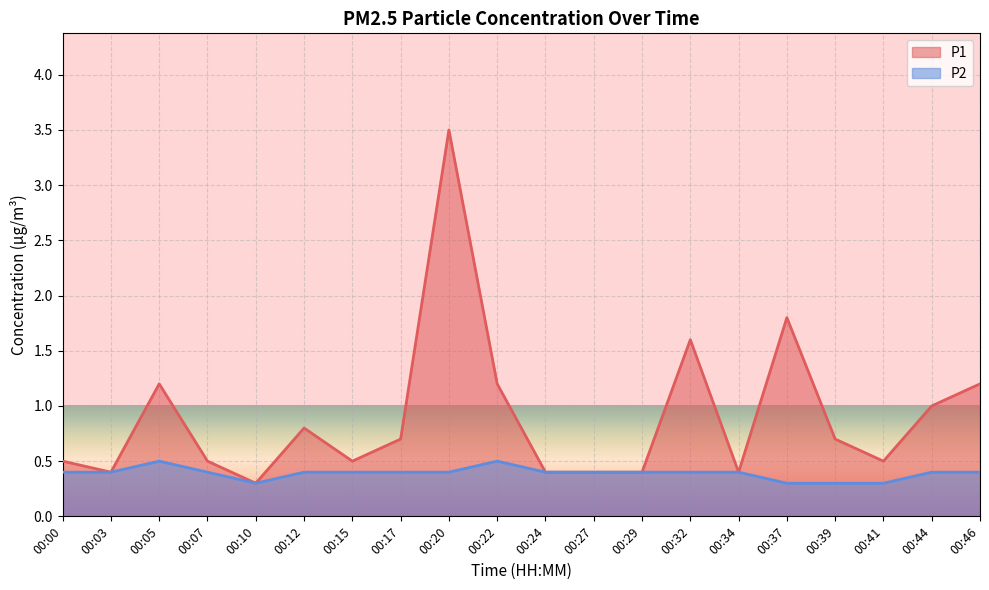

Which series changed the most between 00:03 and 00:39?

P1